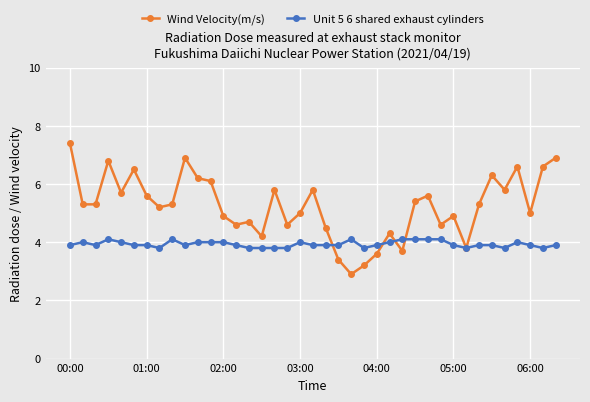

Which series has the largest total across all categories?

Wind Velocity(m/s)